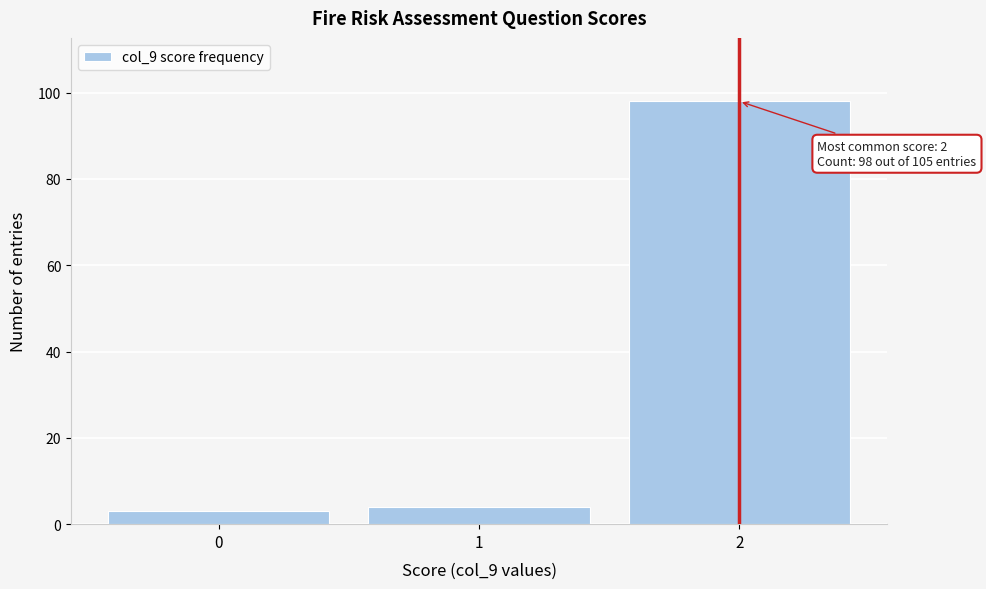

Reading right to left, list all the values displayed in this chart.

2=98	1=4	0=3